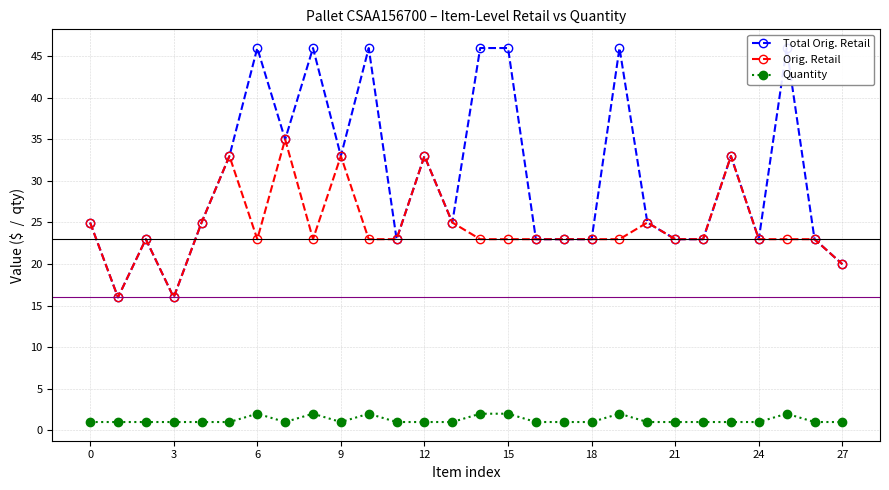

List the series in order of their overall mean, lowest first.

Quantity, Orig. Retail, Total Orig. Retail